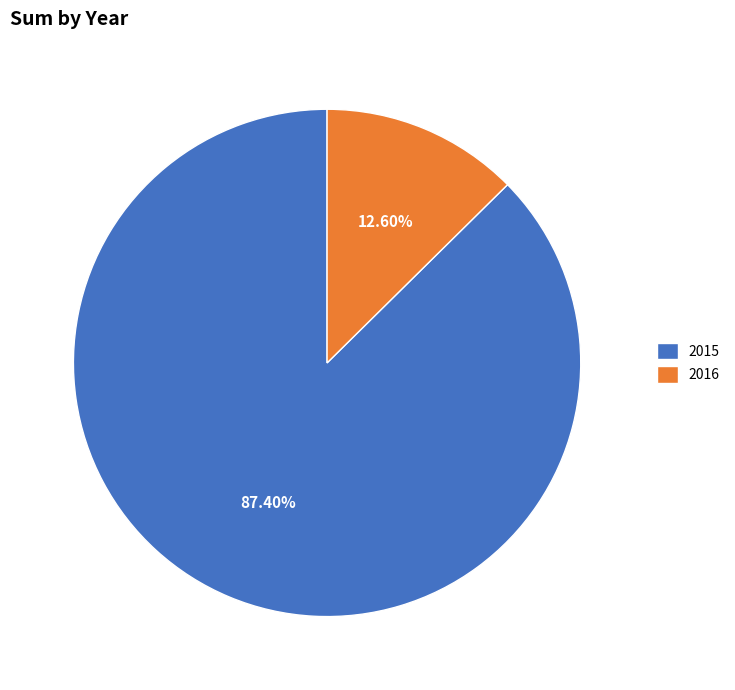

What percentage is the 2016 slice, to the nearest percent?

13%